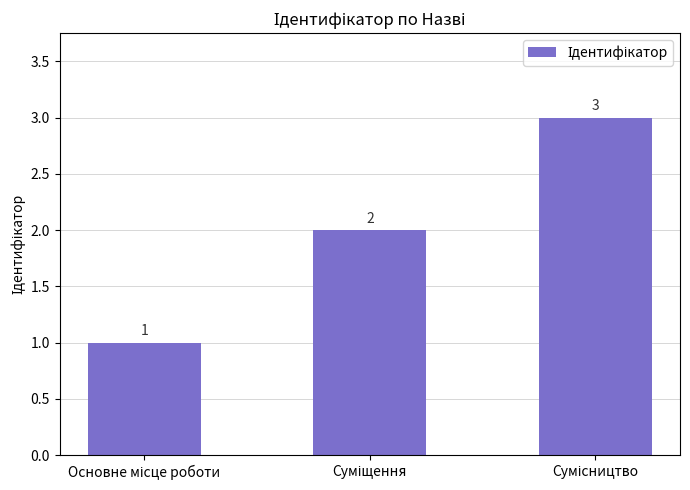

What is the difference between the maximum and minimum values?

2